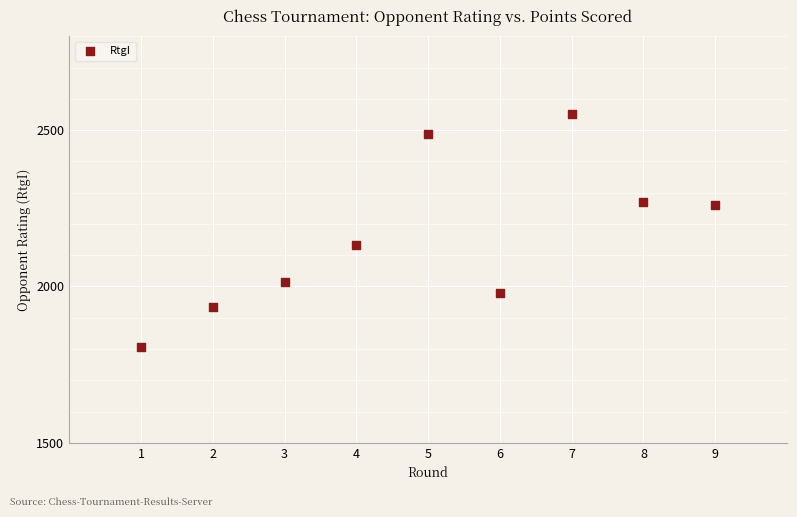

What Y value in the scatter plot is closest to 2178?

2133